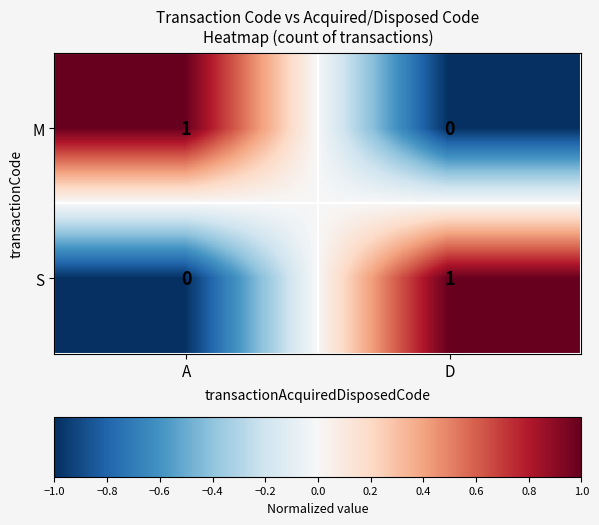

How many distinct data groups are displayed?

2